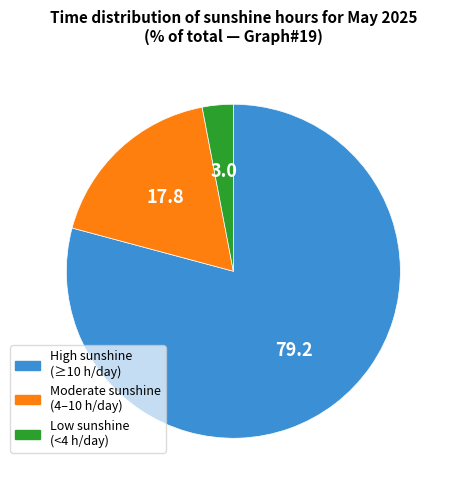

Is there a majority slice in this chart?

Yes